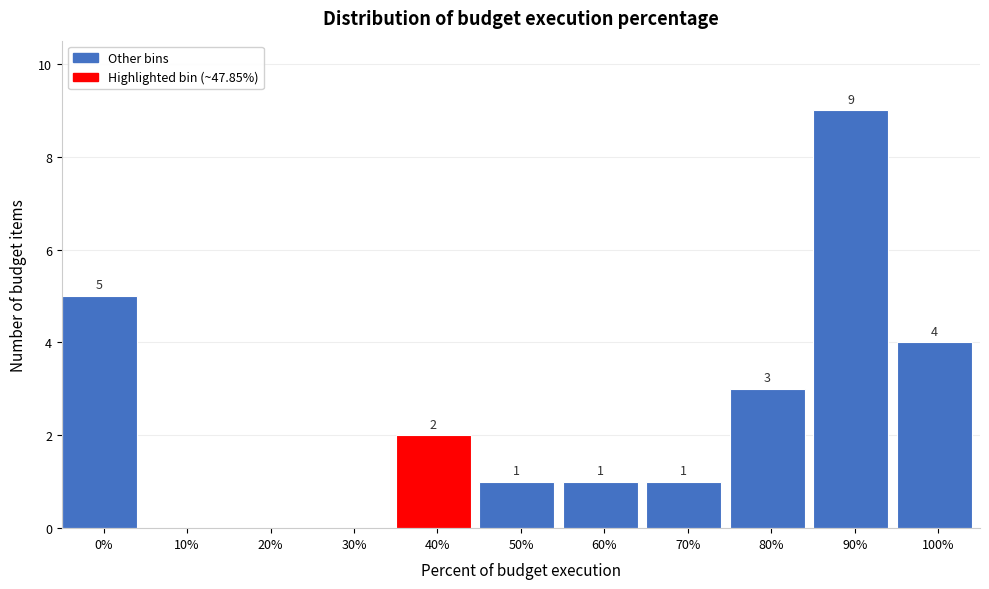

Reading right to left, list all the values displayed in this chart.

100%=4	90%=9	80%=3	70%=1	60%=1	50%=1	40%=2	30%=0	20%=0	10%=0	0%=5